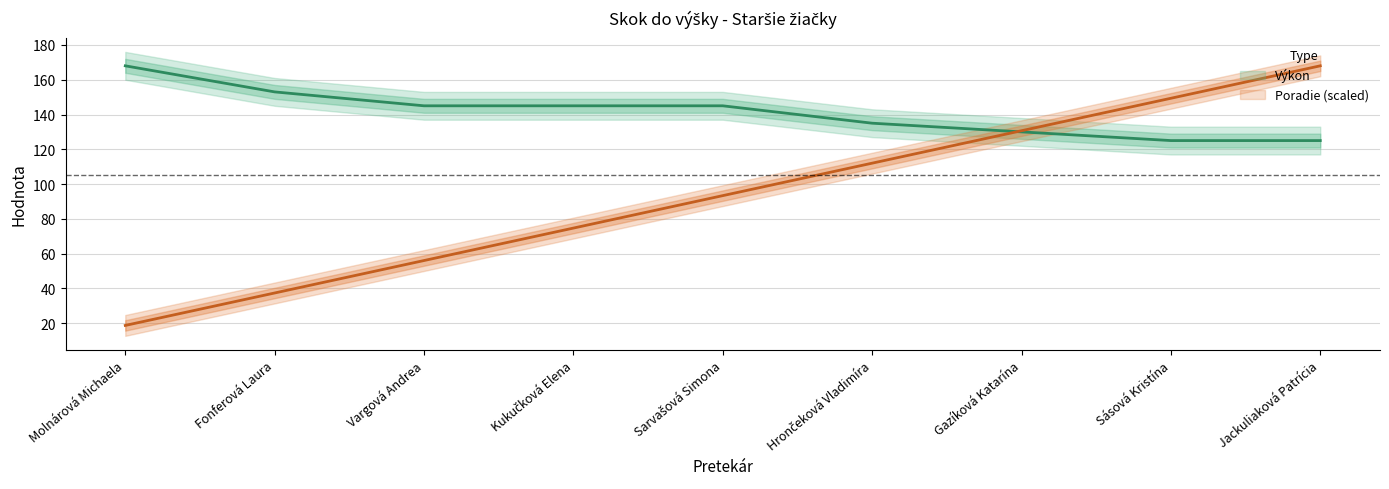

List the series in order of their overall mean, highest first.

Výkon, Poradie